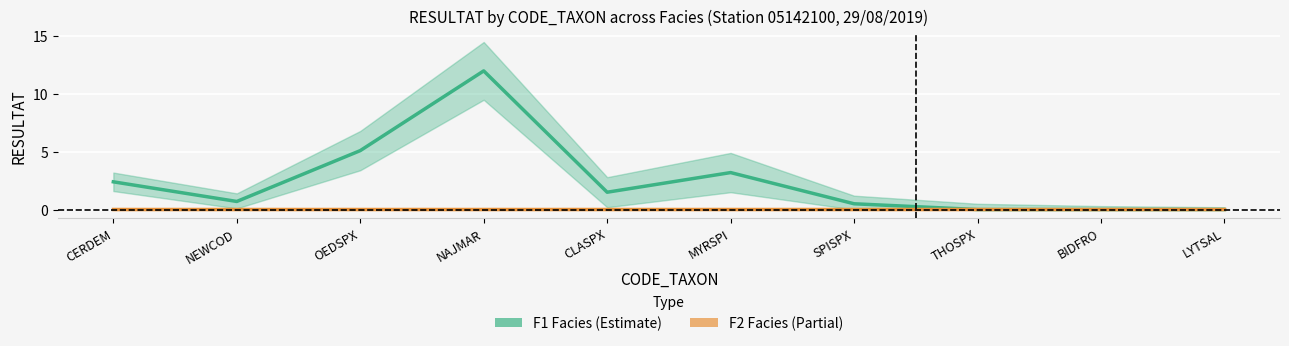

At which category does the chart reach its peak across all series?

NAJMAR